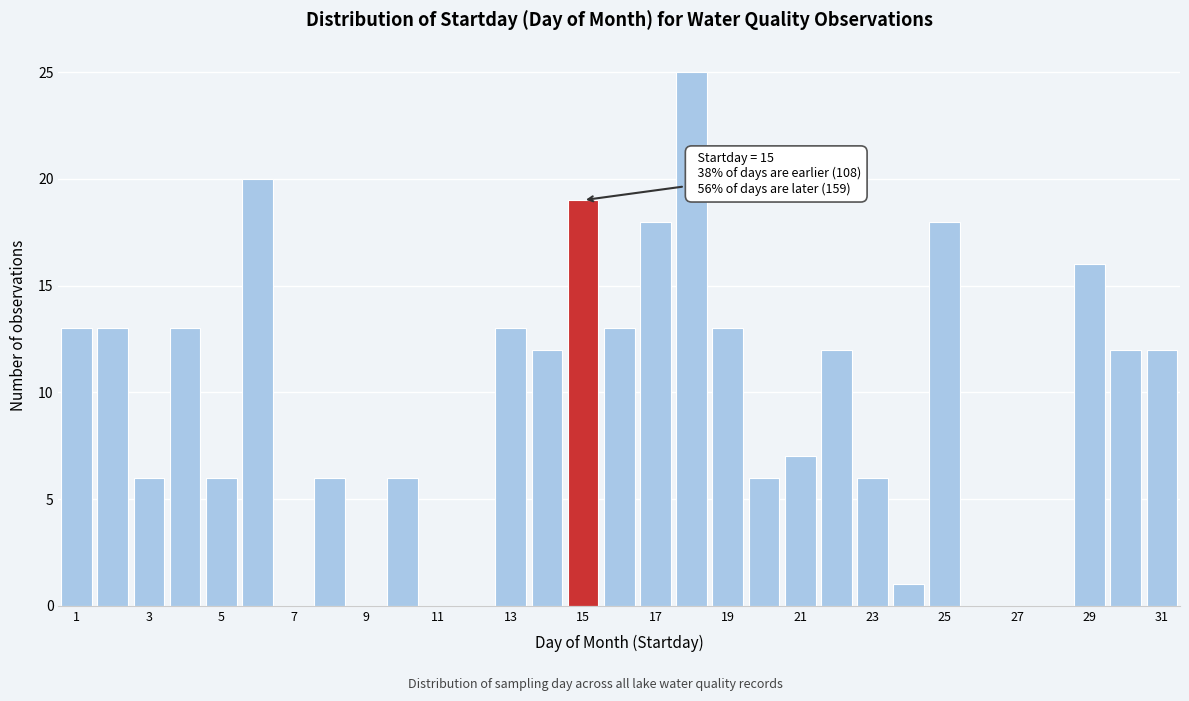

Which range on the x-axis has the tallest bar?

17.5 to 18.5